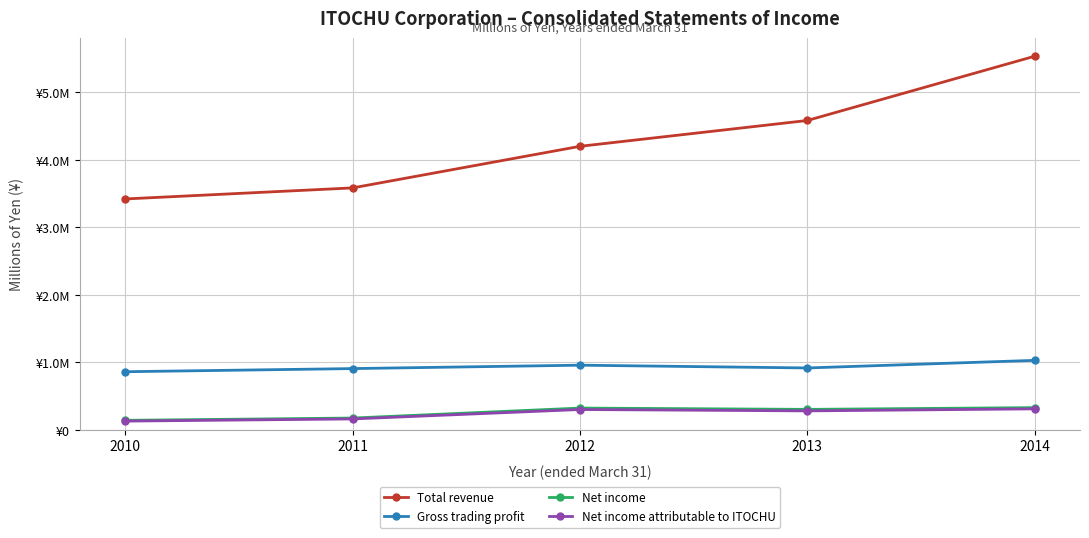

Is this an area chart (filled region under the line)?

No